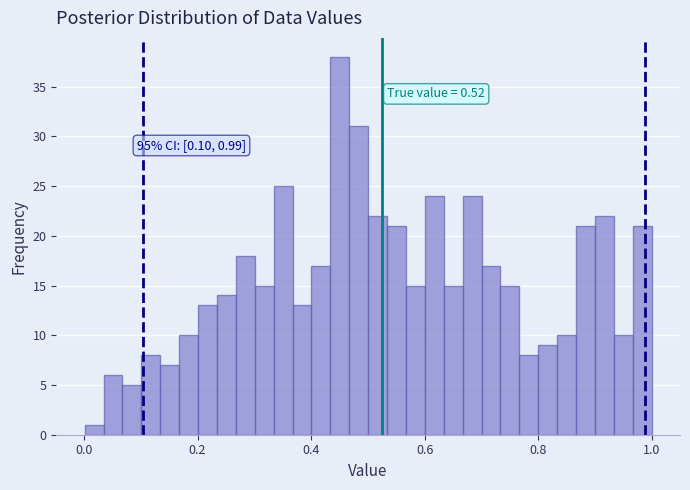

Read against the x-axis, roughly where is the centre of the tallest bar?

0.46